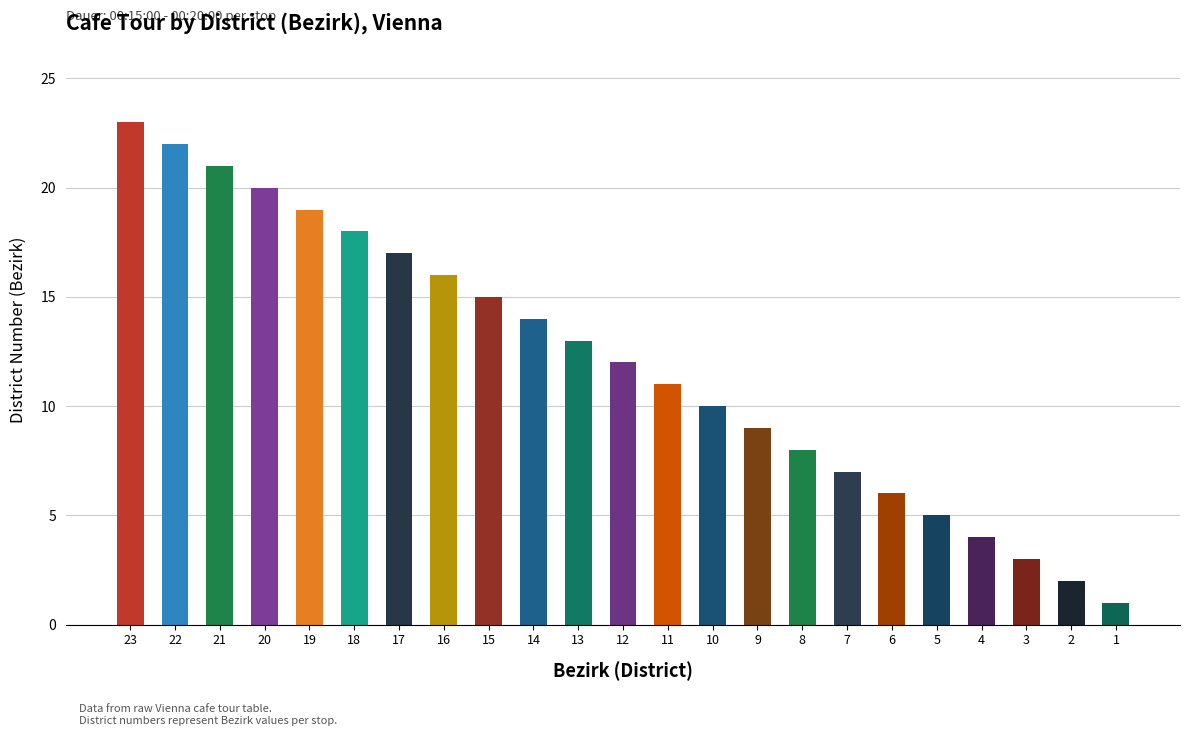

Is it true that the value at 14 is 14?

True